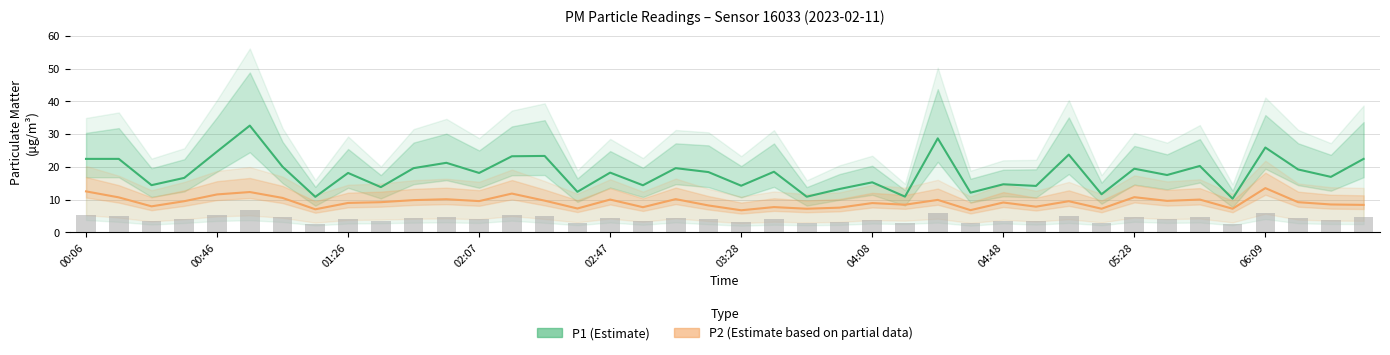

At how many categories does at least one series exceed 11?

36